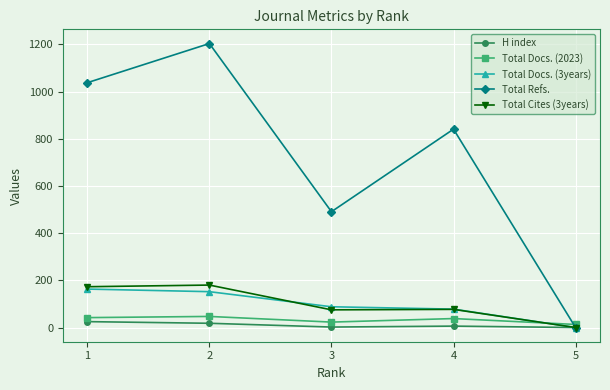

What is the value of the Total Cites (3years) point at the 2nd from the left?

180